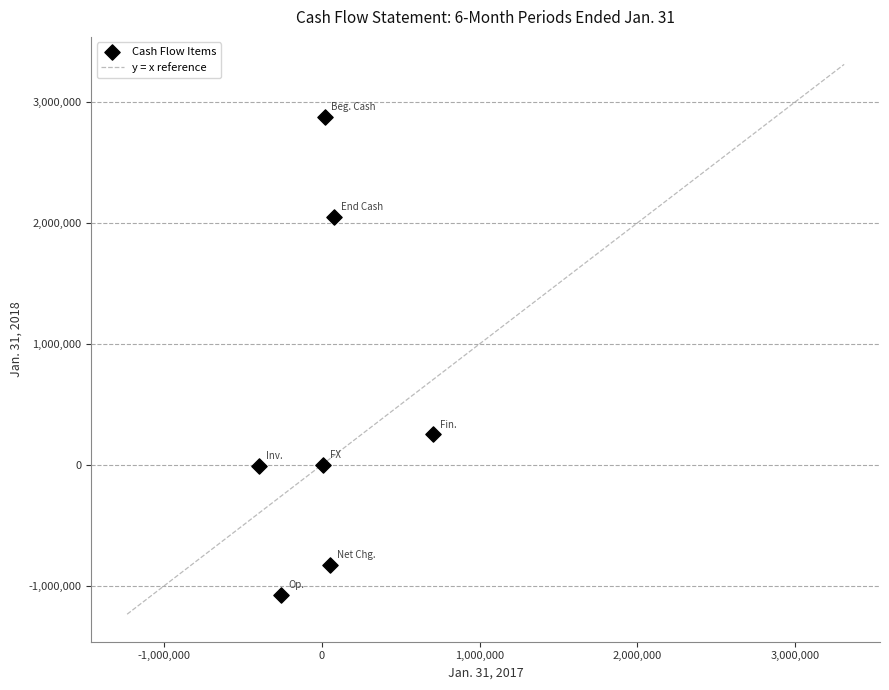

What Y value in the scatter plot is closest to 902936?

251477